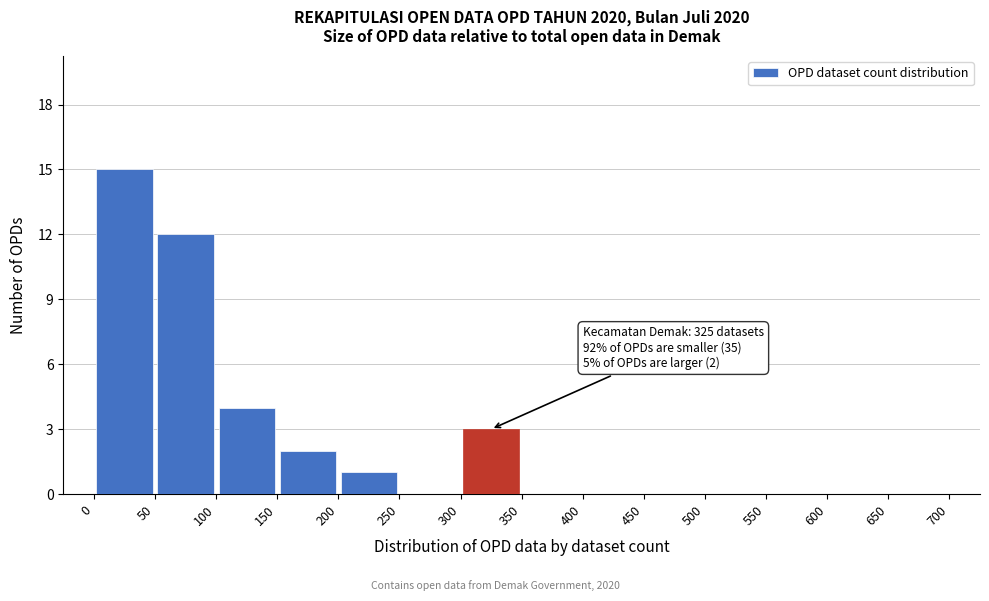

Which range on the x-axis has the tallest bar?

0 to 50